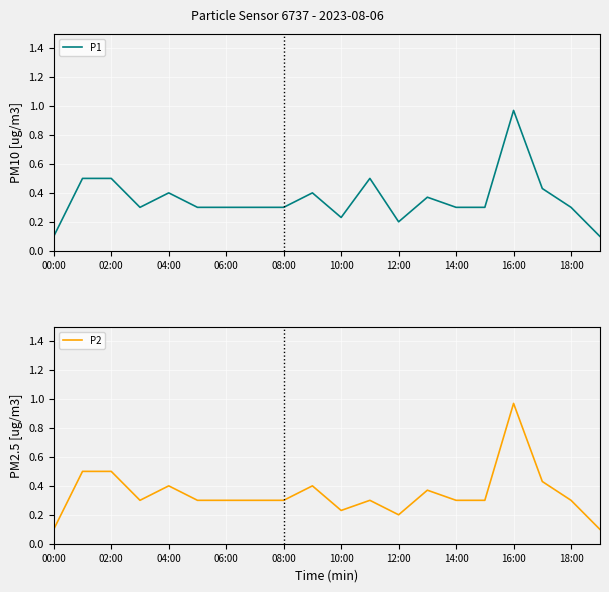

What is the difference between the second highest and minimum values in the P2 series?

0.4